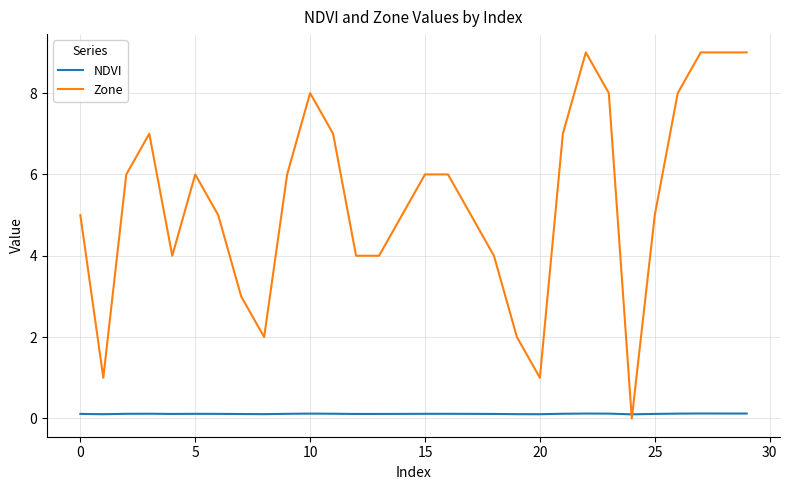

What is the greatest value displayed?

9.0